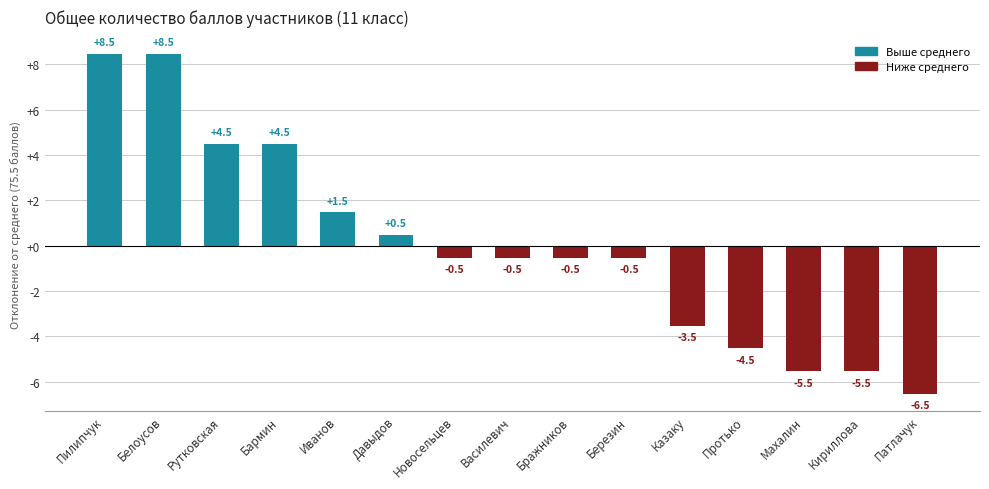

Count the number of categories in the chart.

15